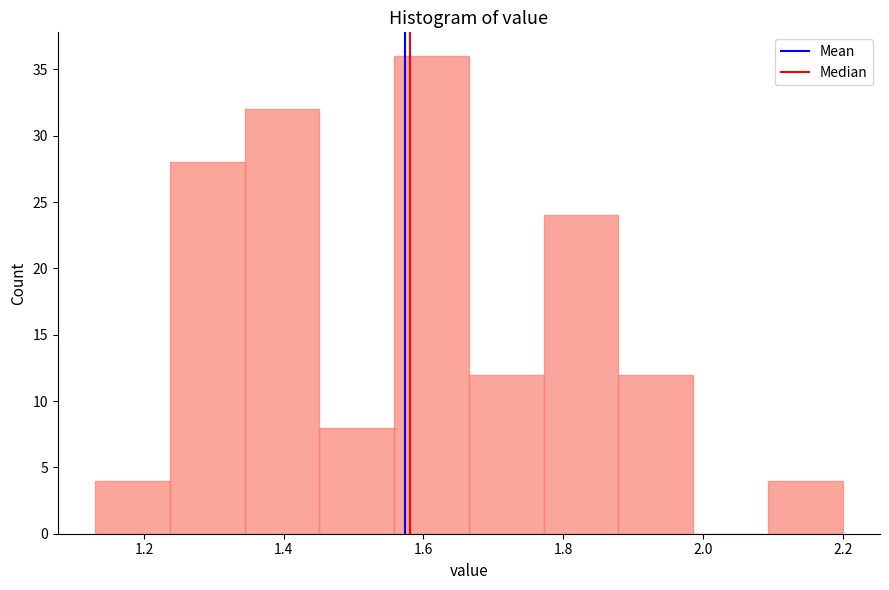

Reading left to right, list every bar in this chart as the range it spans on the x-axis followed by its height. Neither the bar edges nor the heights are printed on the chart, so give them approximately, as read against the axes.

1.14 to 1.24: 4
1.24 to 1.34: 28
1.34 to 1.46: 32
1.46 to 1.56: 8
1.56 to 1.66: 36
1.66 to 1.78: 12
1.78 to 1.88: 24
1.88 to 1.98: 12
1.98 to 2.10: 0
2.10 to 2.20: 4